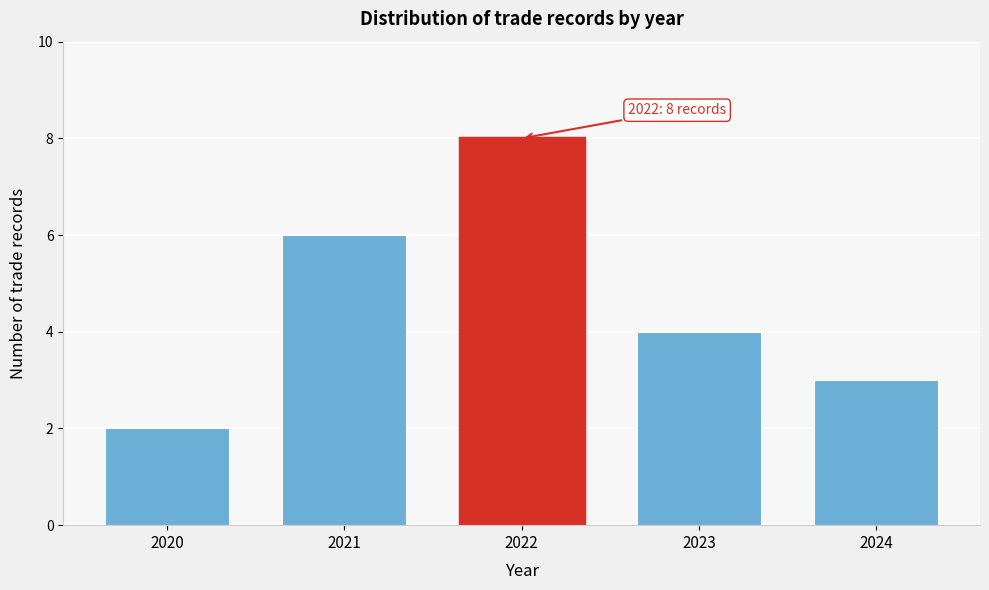

Reading left to right, what are all the values shown in this chart?

2	6	8	4	3